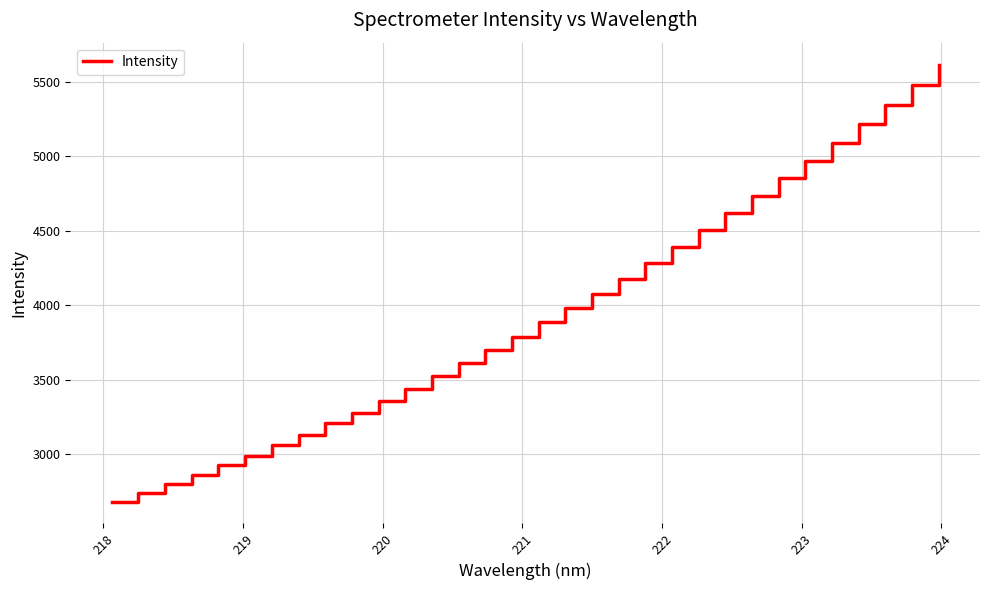

Reading left to right, extract all data points from this chart.

2679.2	2737.9	2795.2	2860.0	2923.8	2987.7	3058.6	3129.1	3204.5	3278.0	3355.5	3436.7	3523.2	3609.7	3698.5	3788.3	3886.2	3983.3	4077.6	4176.1	4283.9	4391.4	4502.2	4617.4	4734.0	4852.2	4971.8	5093.2	5220.1	5349.0	5480.8	5617.9